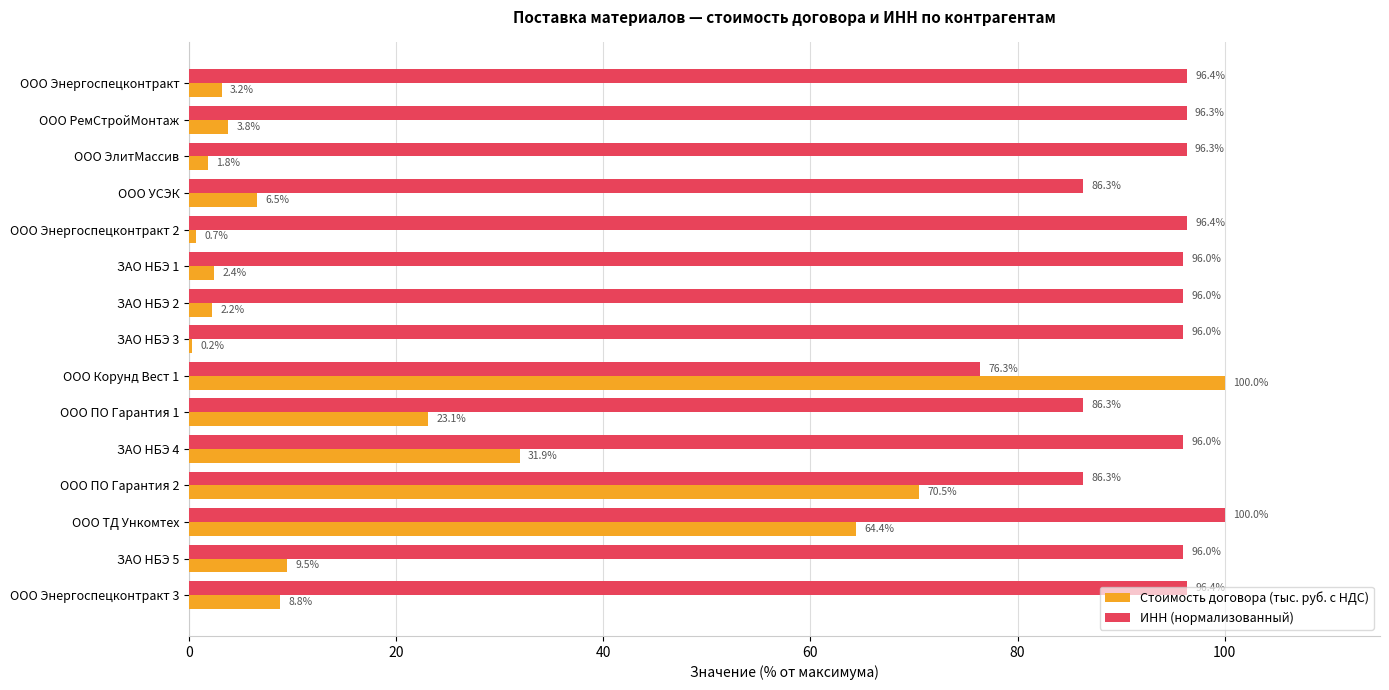

What value does the Стоимость договора (тыс. руб. с НДС) series have at ЗАО НБЭ 2?

2.2